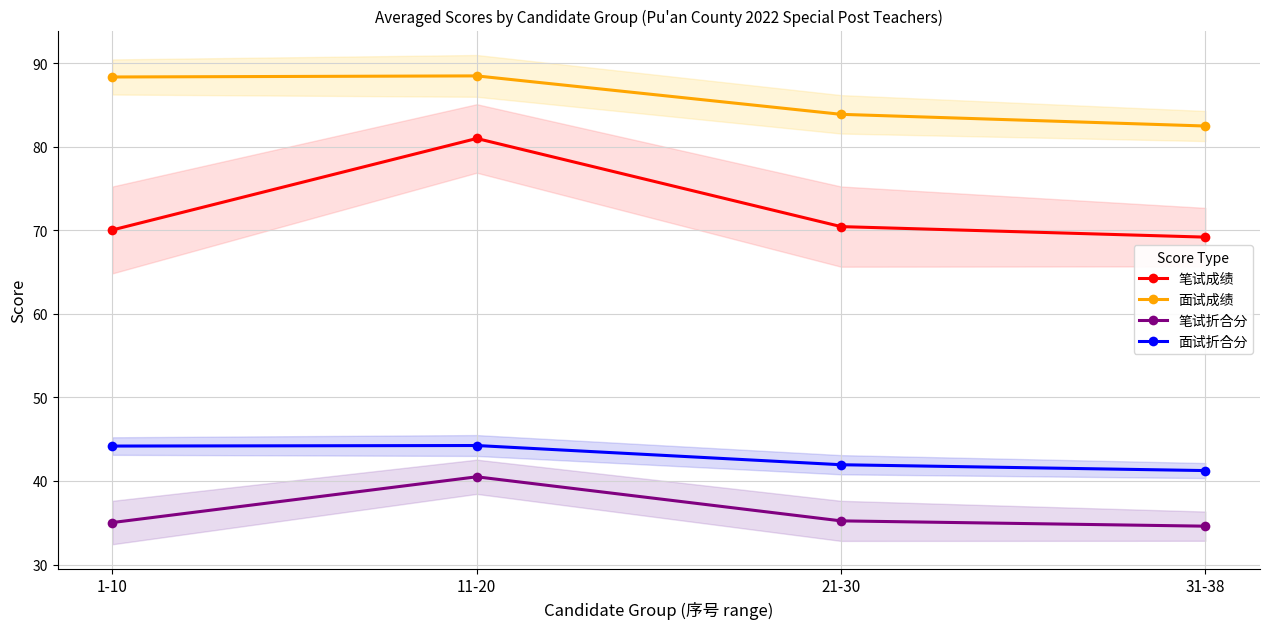

What is the value of the 面试折合分 point at the 2nd from the left?

44.2